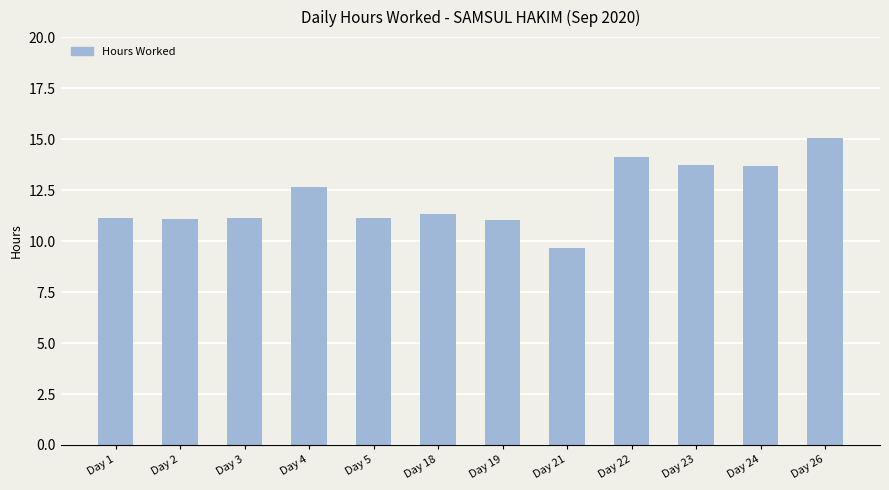

What is the sum of the values at Day 26 and Day 4?

27.7